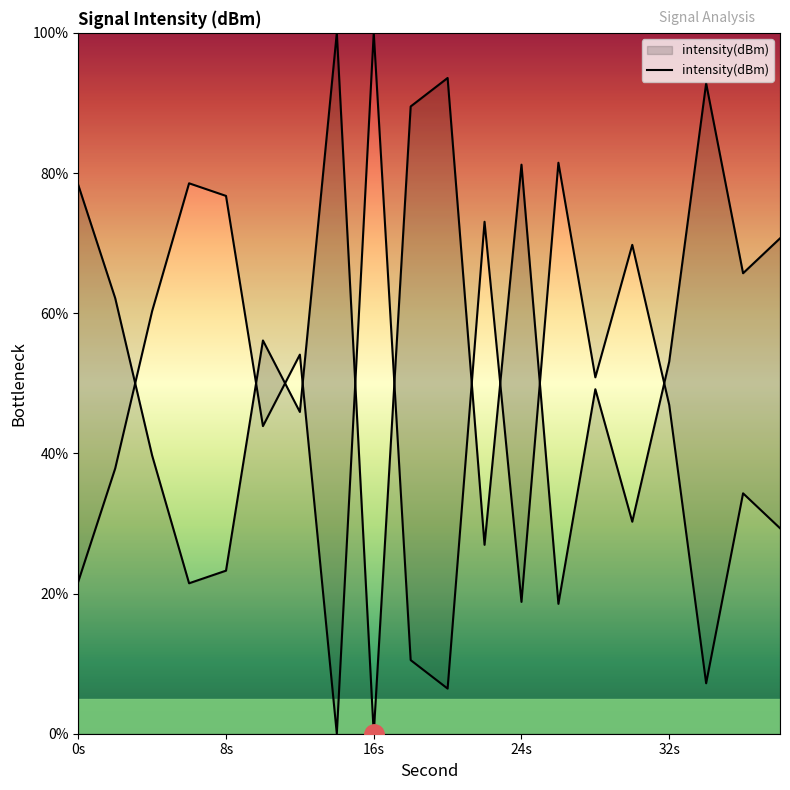

How many interior local peaks (higher than both neighbors) does the data have?

6